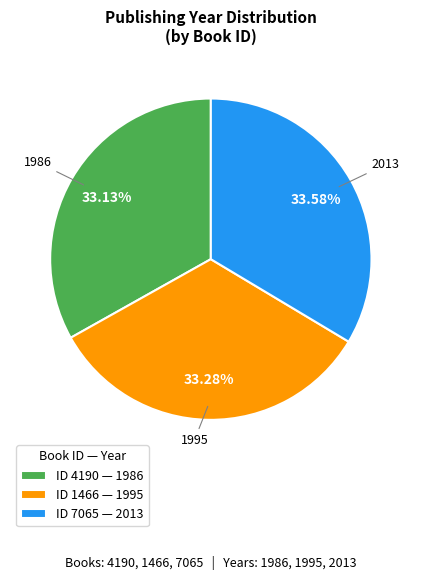

Is there any slice that represents more than half of the pie?

No